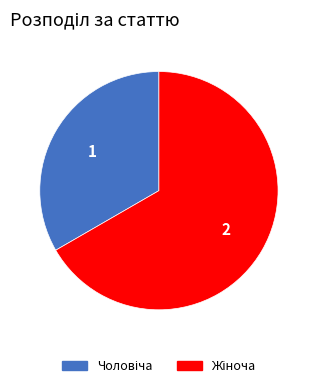

Is there any slice that represents more than half of the pie?

Yes